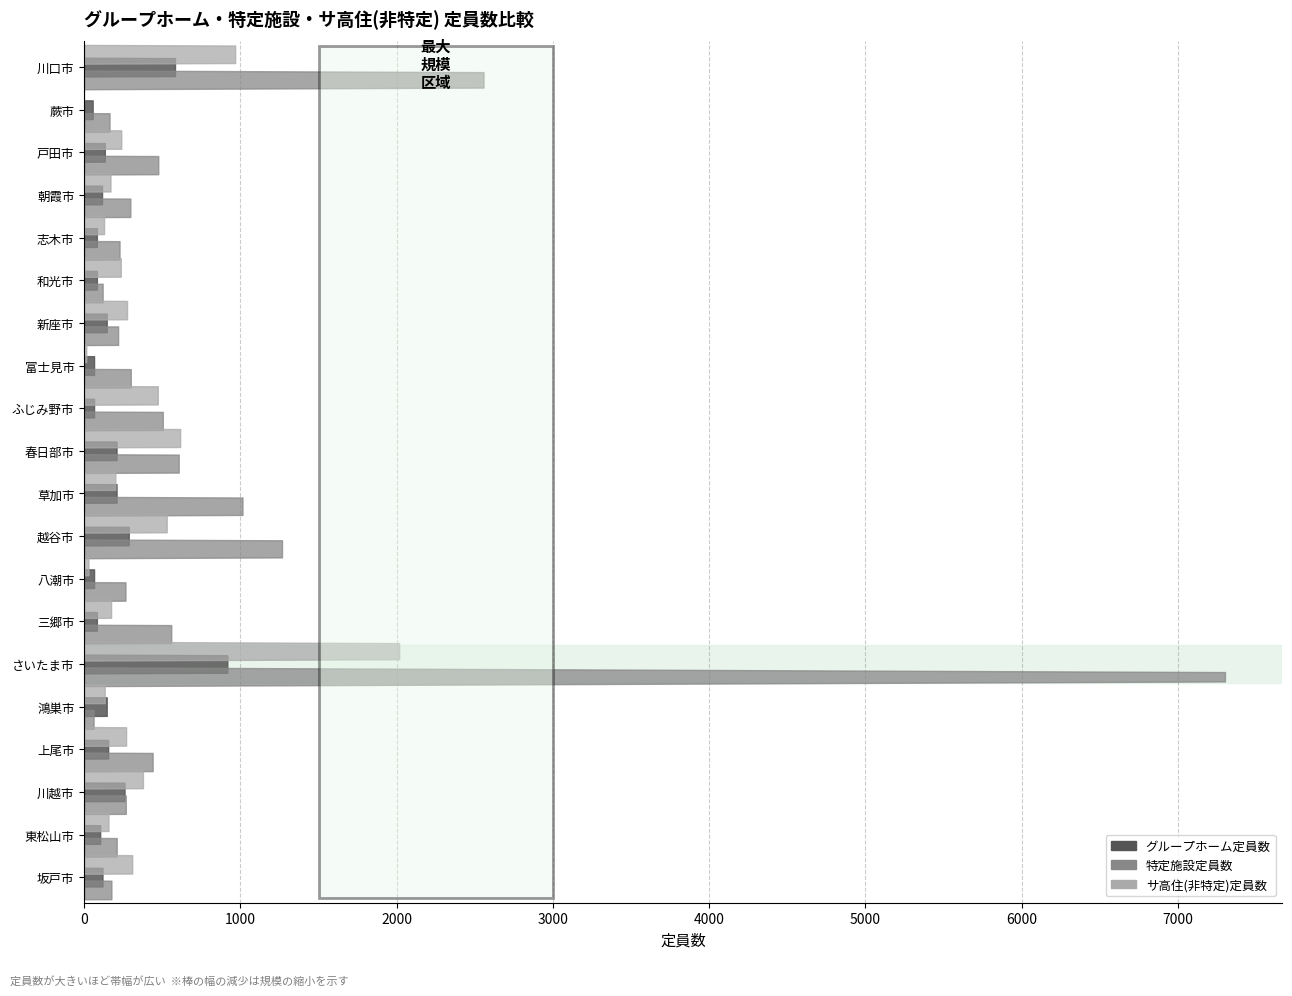

Rank the series by their maximum value, from highest to lowest.

特定施設定員数, サ高住(非特定)定員数, グループホーム定員数